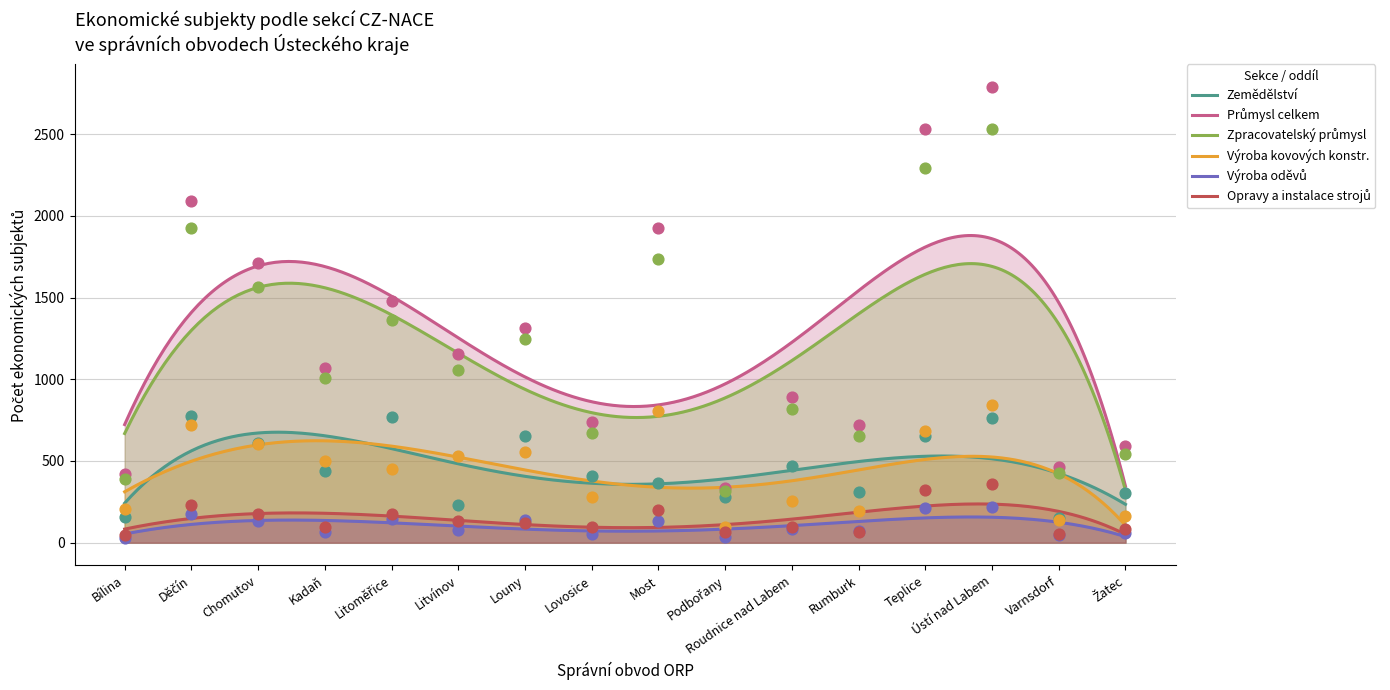

At which category is the sum across all series the highest?

Ústí nad Labem